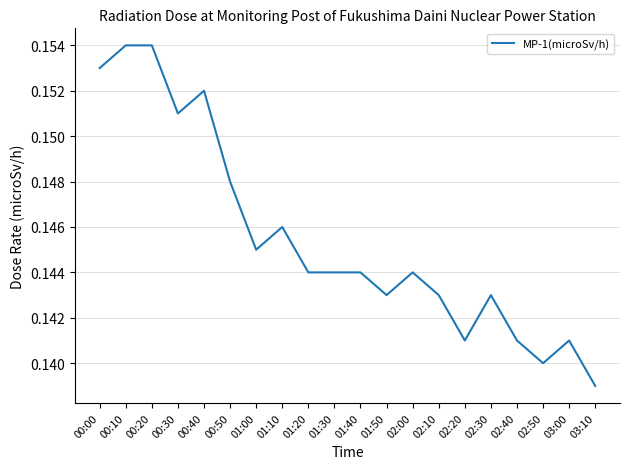

What position from the right is 02:20?

6